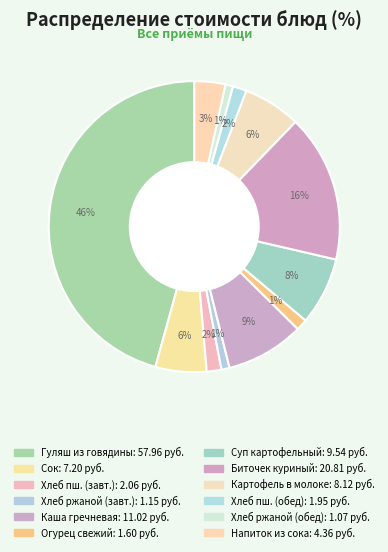

Is there any slice that represents more than half of the pie?

No